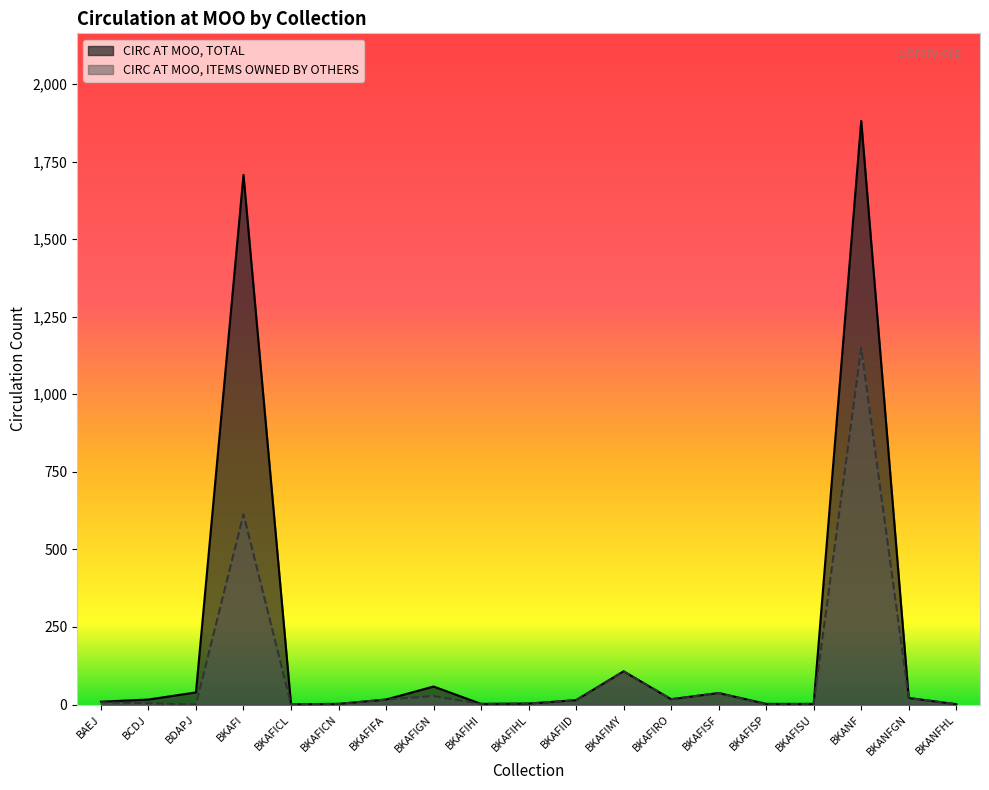

True or false: CIRC AT MOO, TOTAL has more than 2 points higher than both neighbors.

True